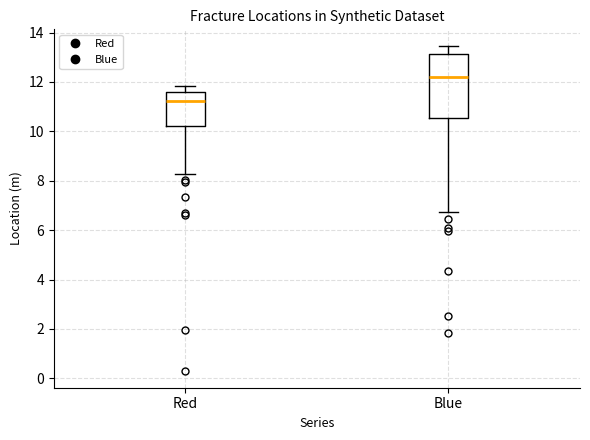

Which box's median line is the highest?

Blue